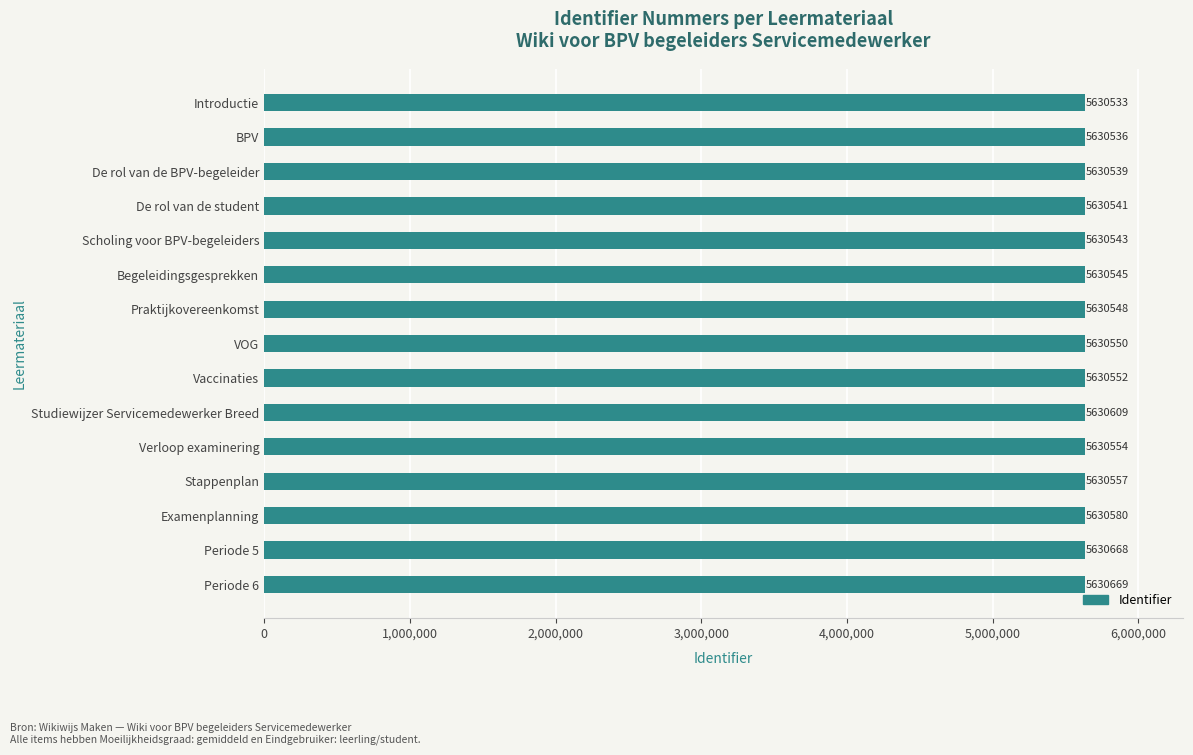

What is the label of the 15th bar from the top?

Periode 6